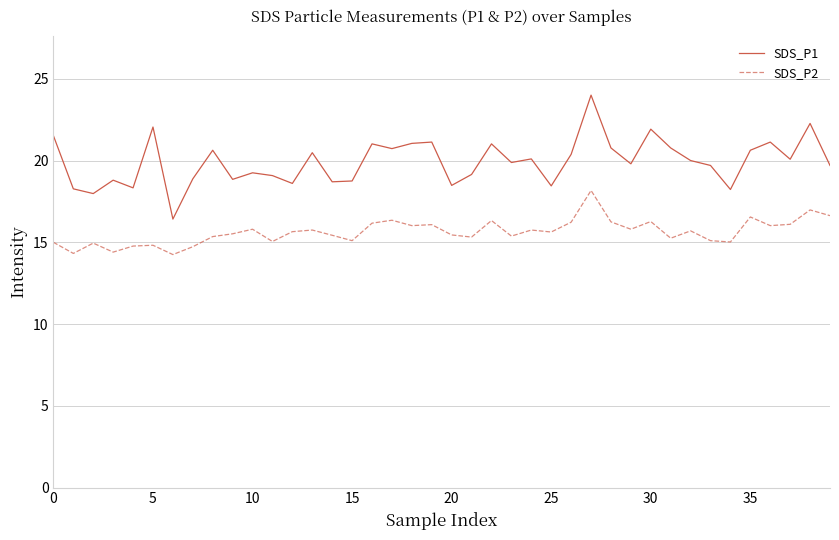

Which series has the widest spread of values?

SDS_P1